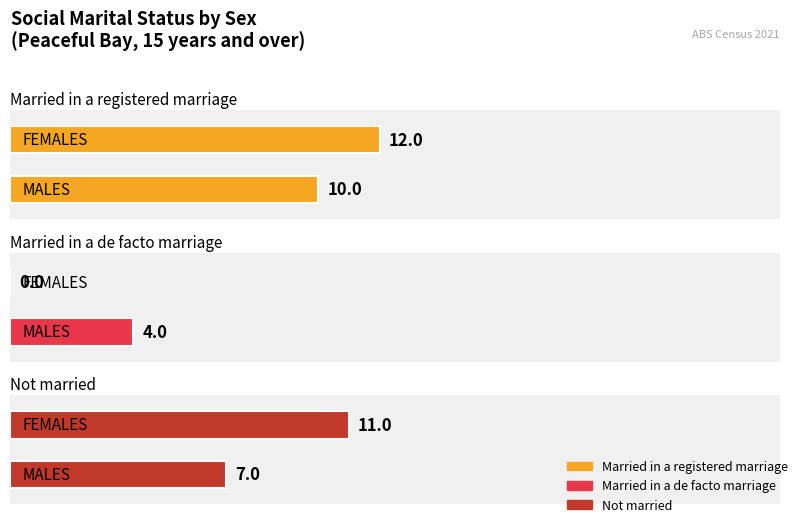

Reading left to right, extract all data points from this chart.

Married in a registered marriage: 10	12
Married in a de facto marriage: 4	0
Not married: 7	11